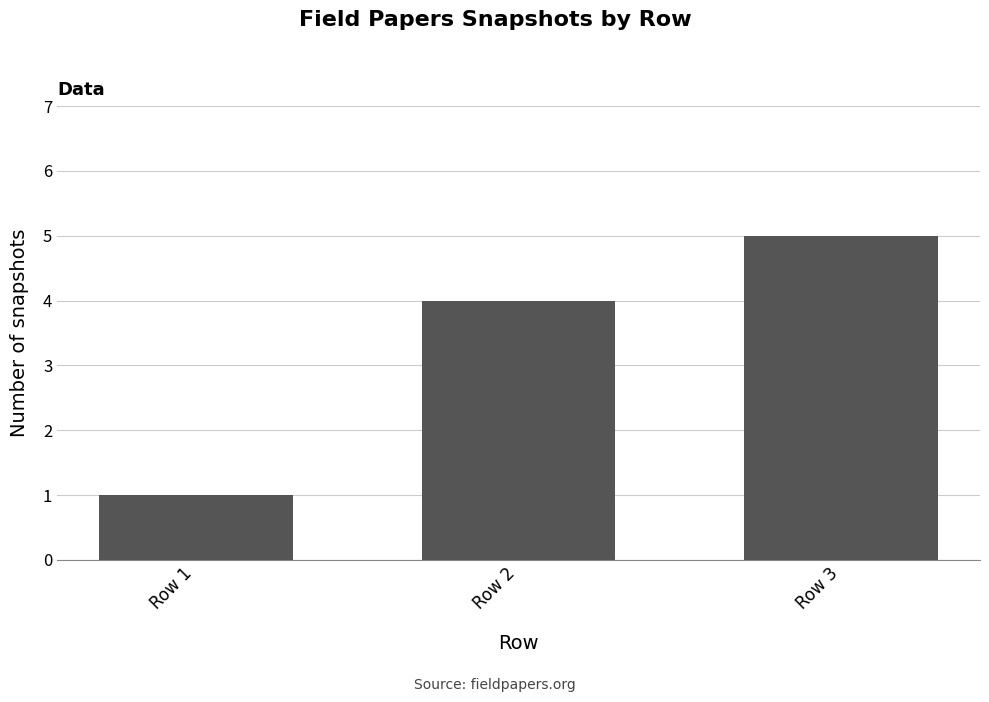

Rank the categories by value from lowest to highest.

Row 1, Row 2, Row 3